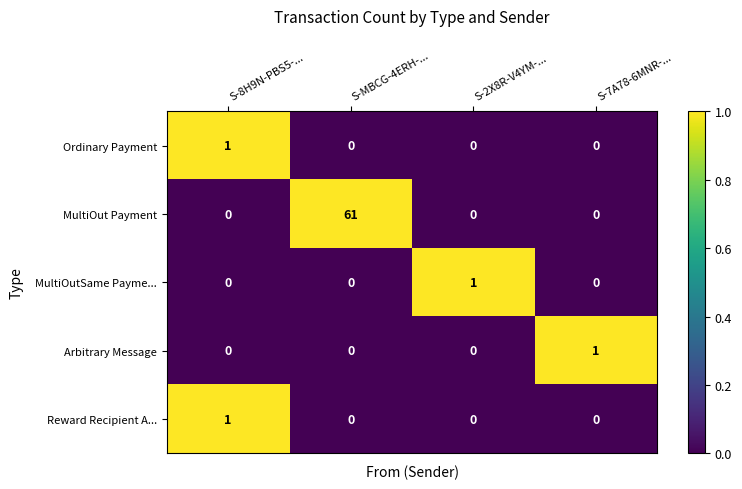

The value of Ordinary Payment at S-7A78-6MNR-... is 1. True or false?

False